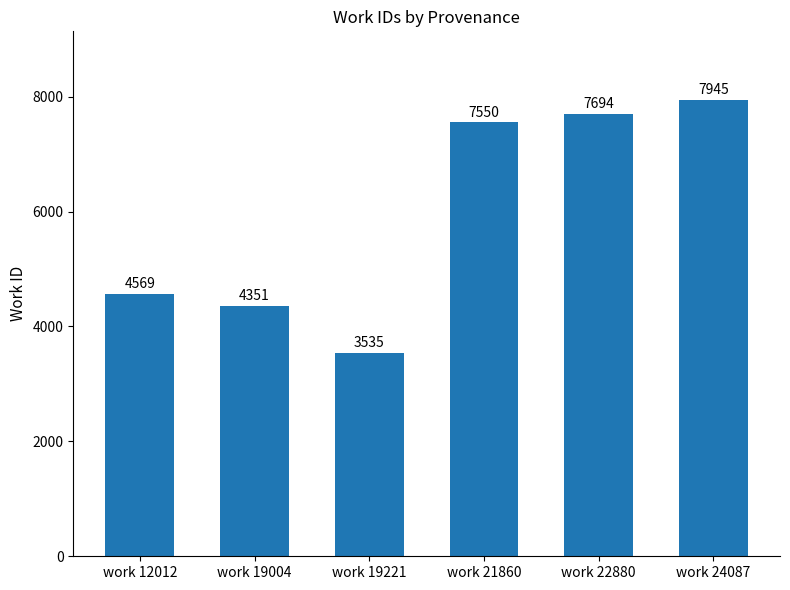

Between work 19221 and work 21860, which is larger?

work 21860